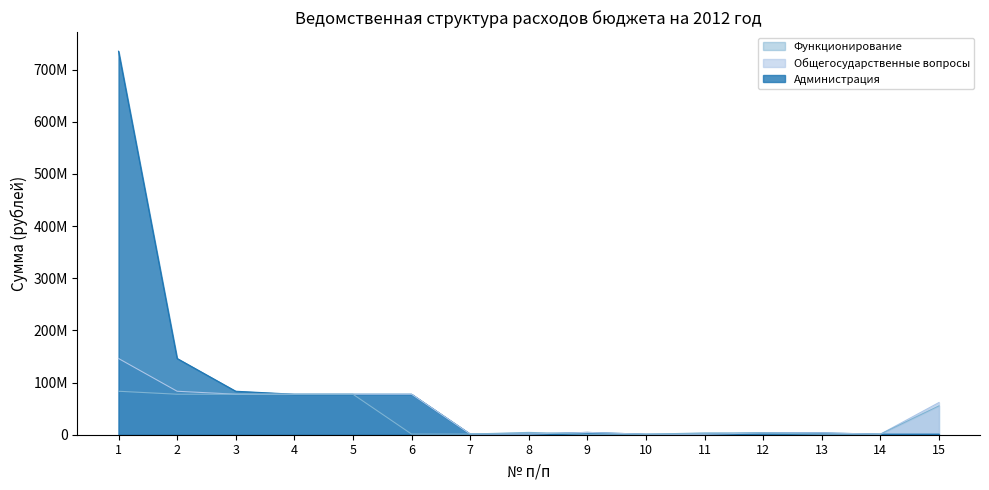

Between which two adjacent categories do Функционирование and Администрация first intersect?

8 and 9